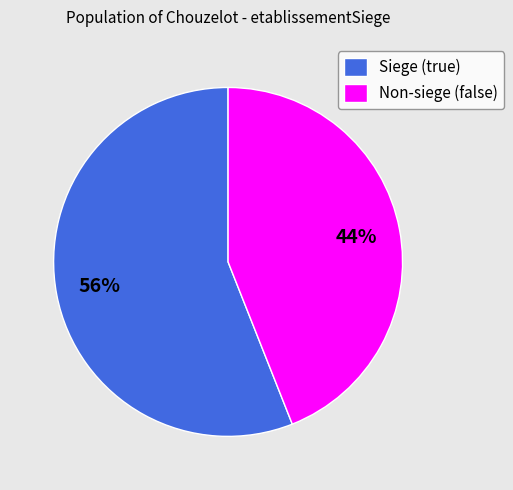

To the nearest percent, what portion does Non-siege (false) represent?

44%